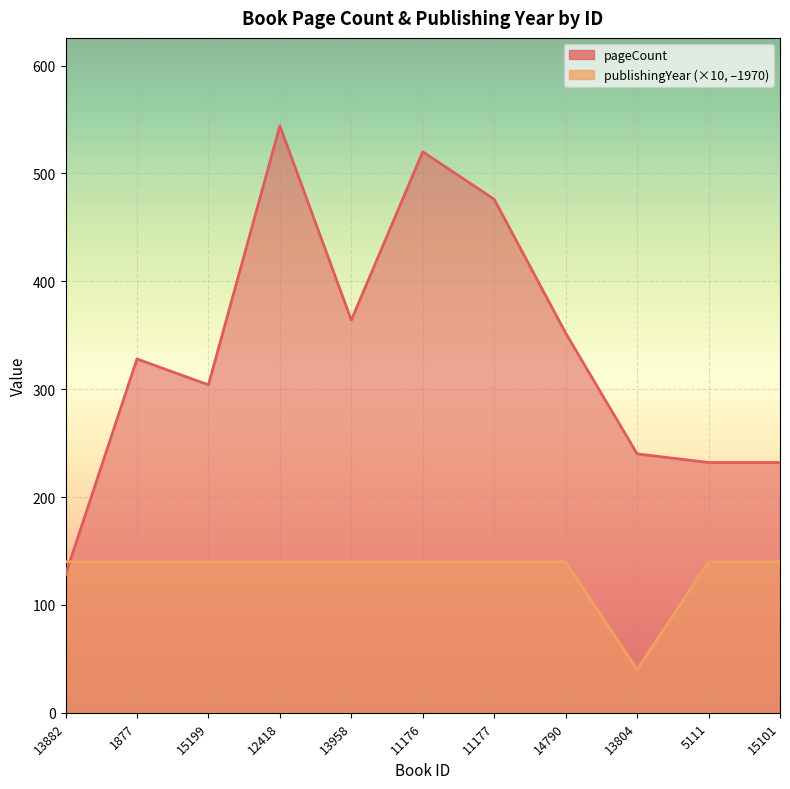

What position from the left is 11176?

6